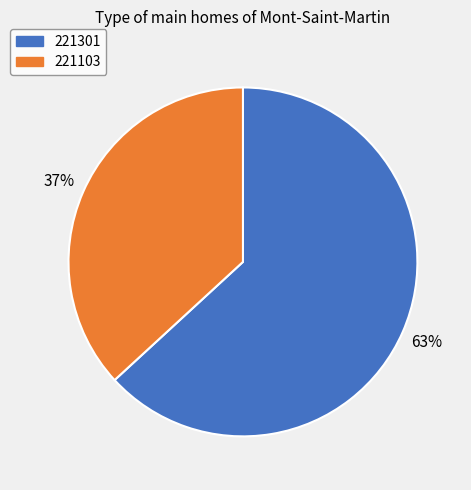

Approximately how many times larger is the value at 221103 compared to 221301?

0.6